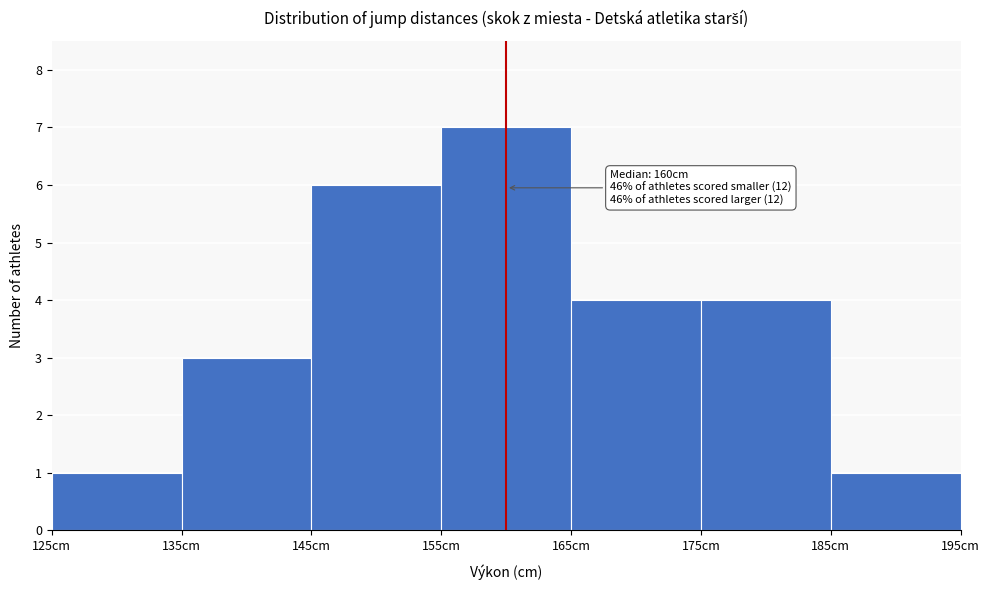

Over which range of the x-axis is the bar tallest?

155 to 165